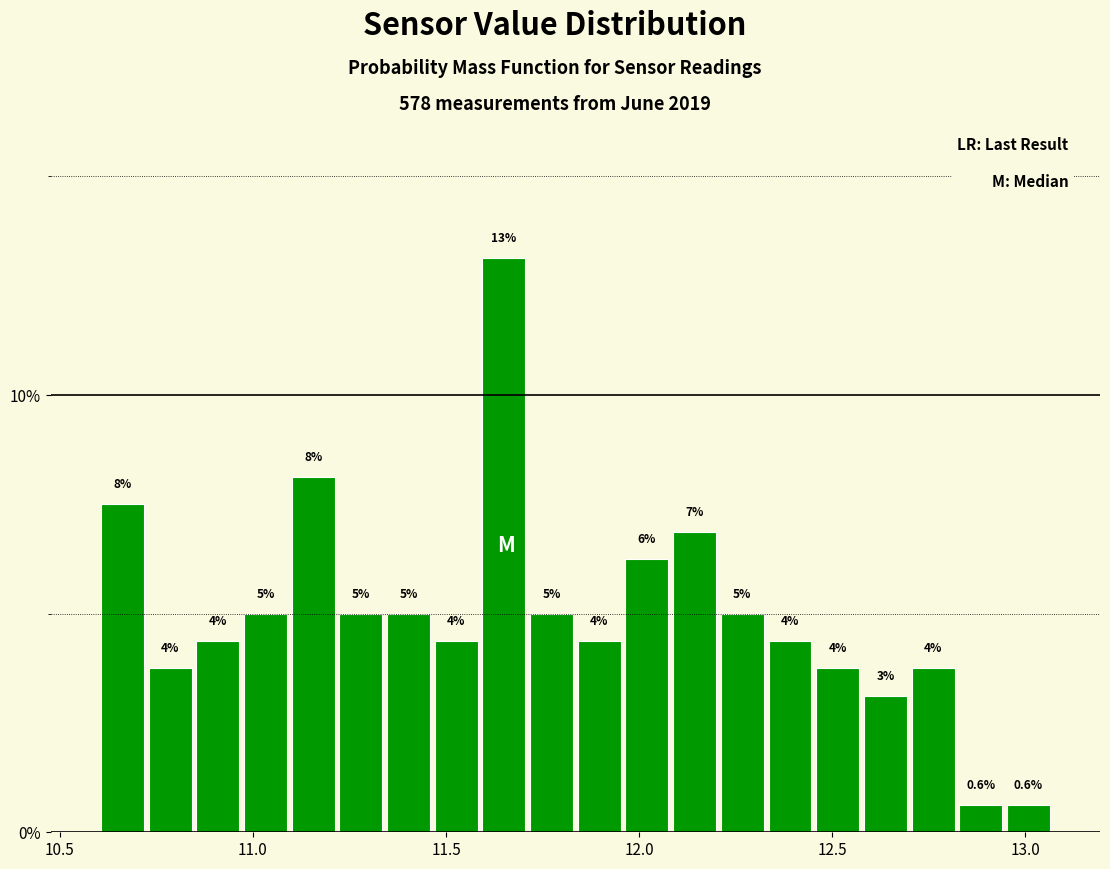

Read against the x-axis, roughly where is the centre of the tallest bar?

11.65